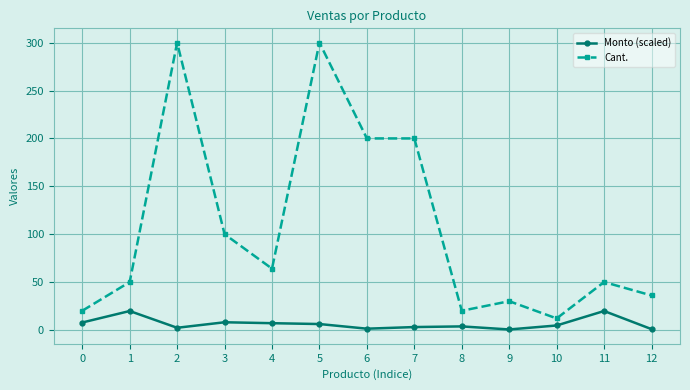

What is the total value across all series at 4?

71.0